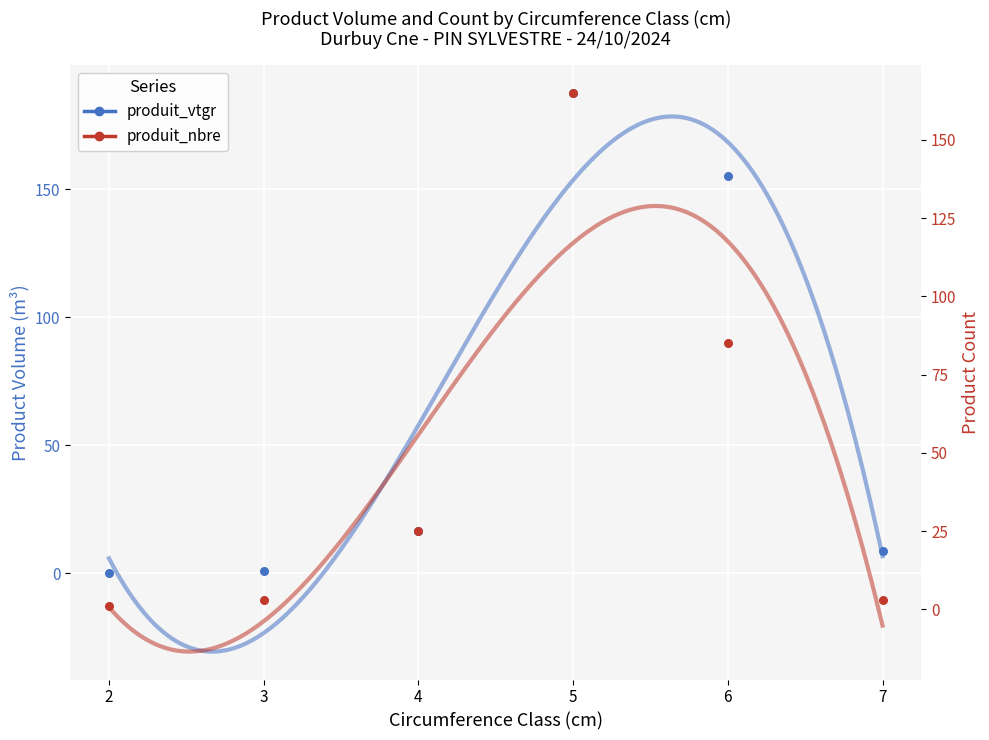

At how many categories does at least one series exceed 41?

2